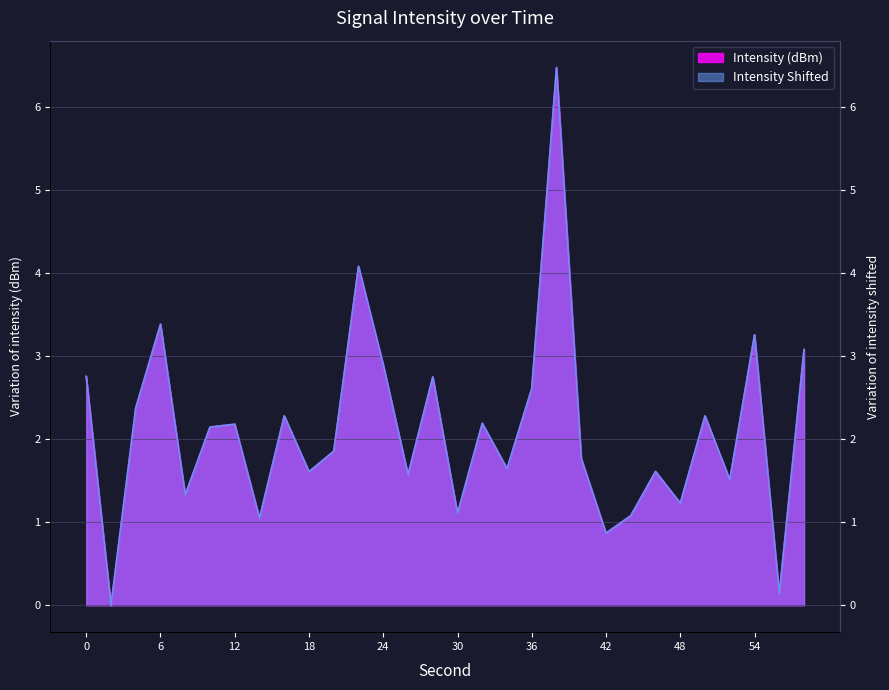

What is the difference between the second highest and second lowest values in the Intensity (dBm) series?

3.9